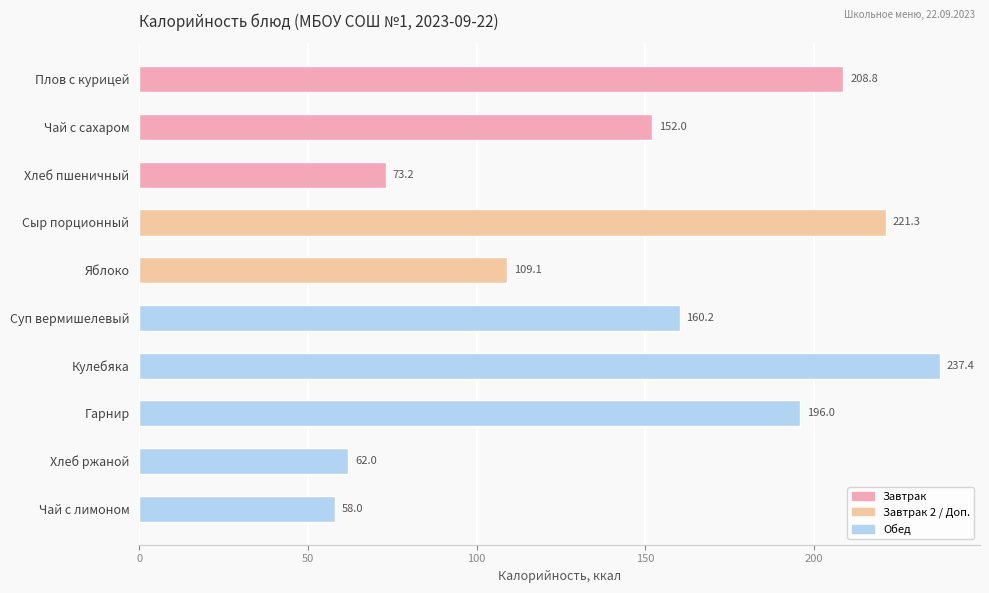

Reading top to bottom, list all the values displayed in this chart.

208.8	152.0	73.2	221.3	109.1	160.2	237.4	196.0	62.0	58.0